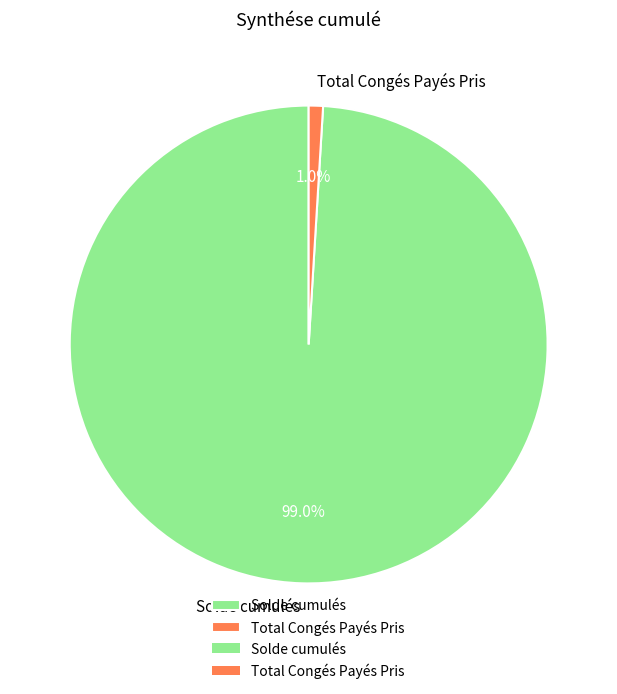

Rank the categories by value from lowest to highest.

Total Congés Payés Pris, Solde cumulés